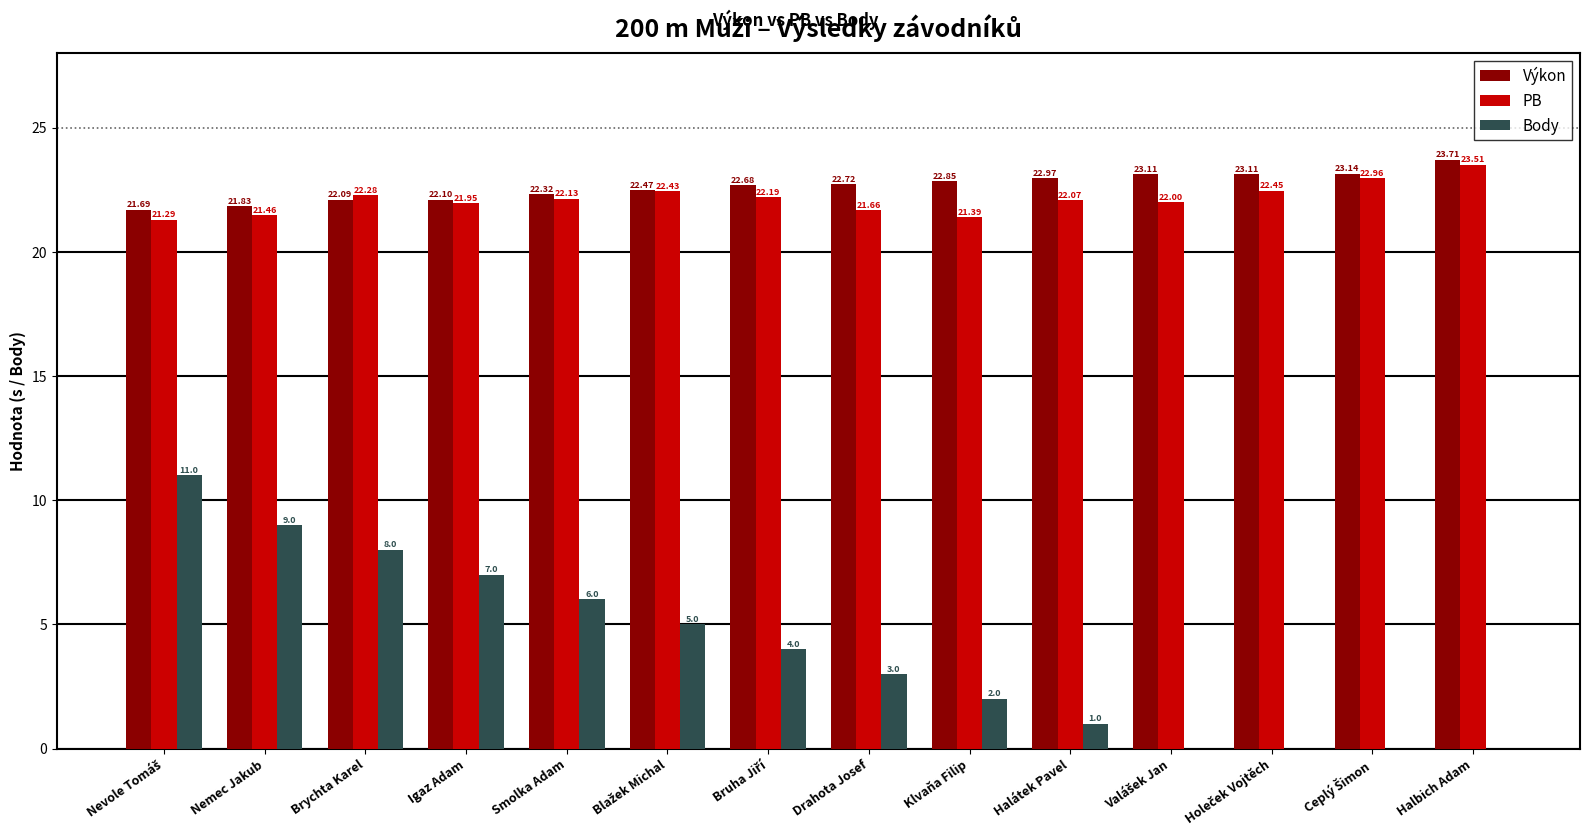

What is the maximum value shown in the chart?

23.7